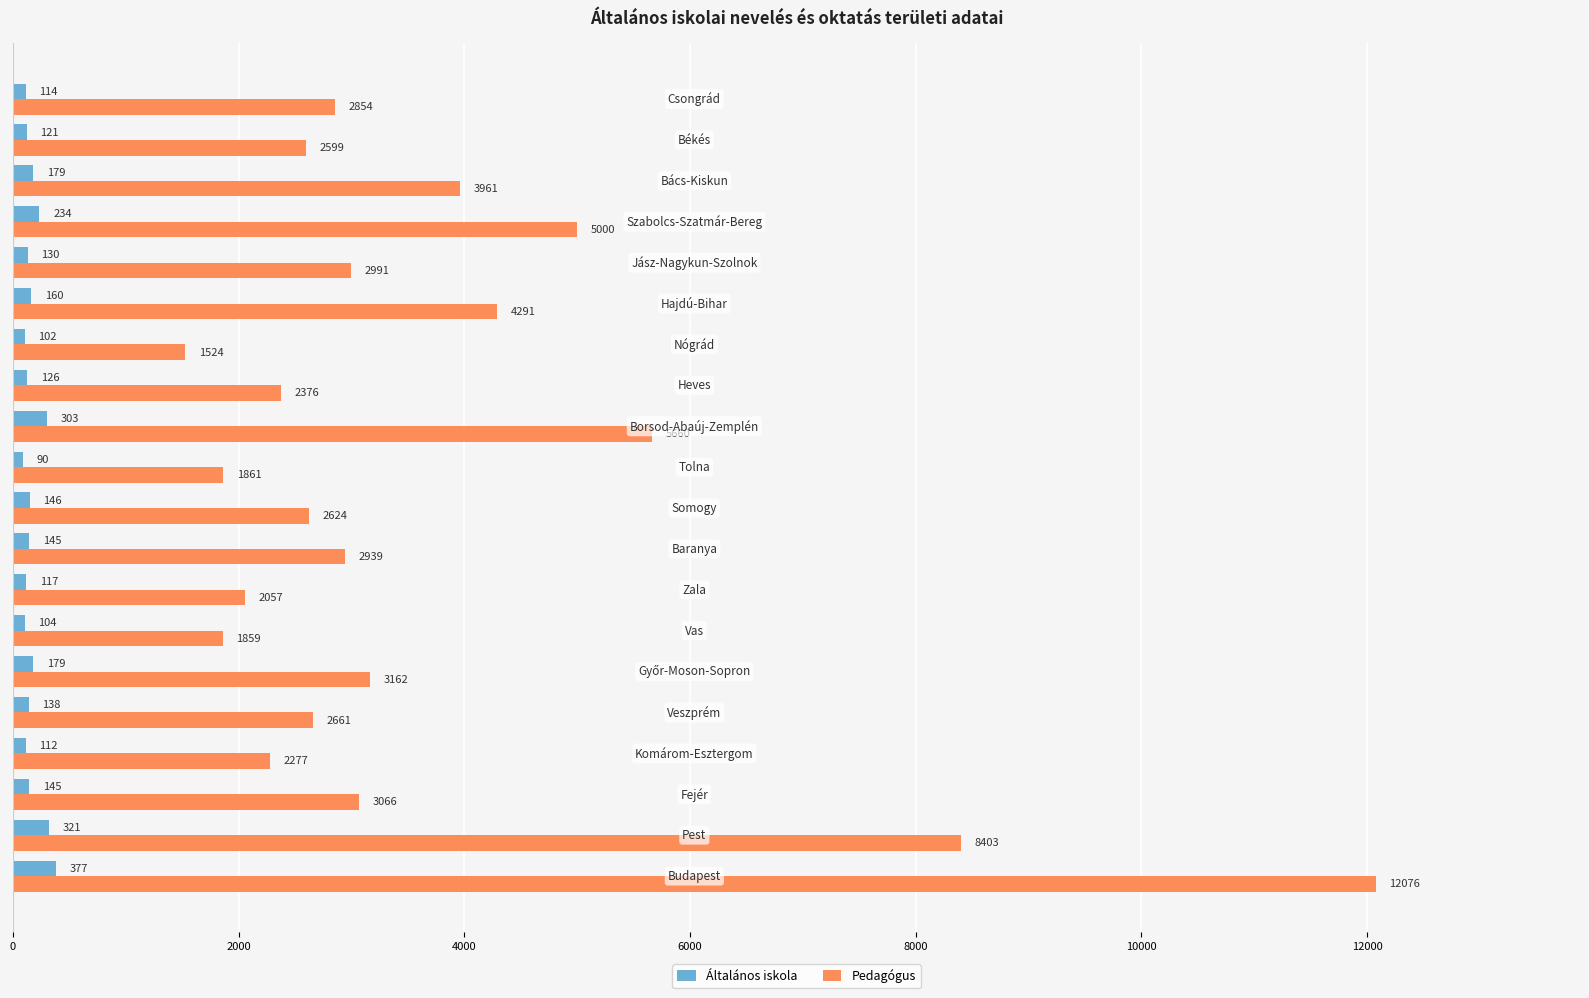

Rank the series by their average value, from lowest to highest.

Általános iskola, Pedagógus